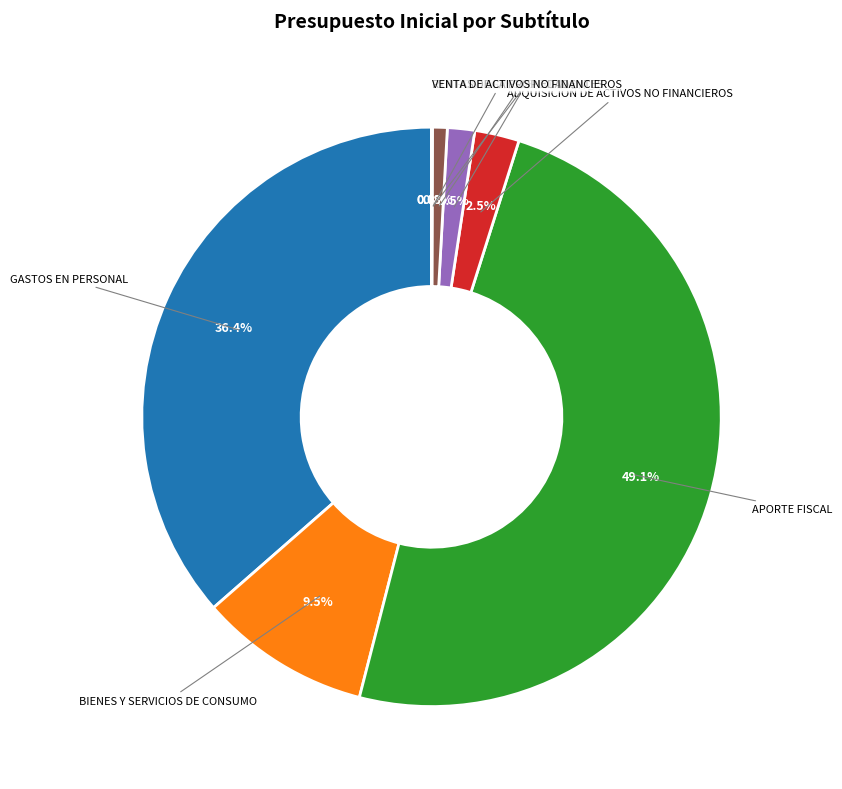

Does any single category account for the majority?

No